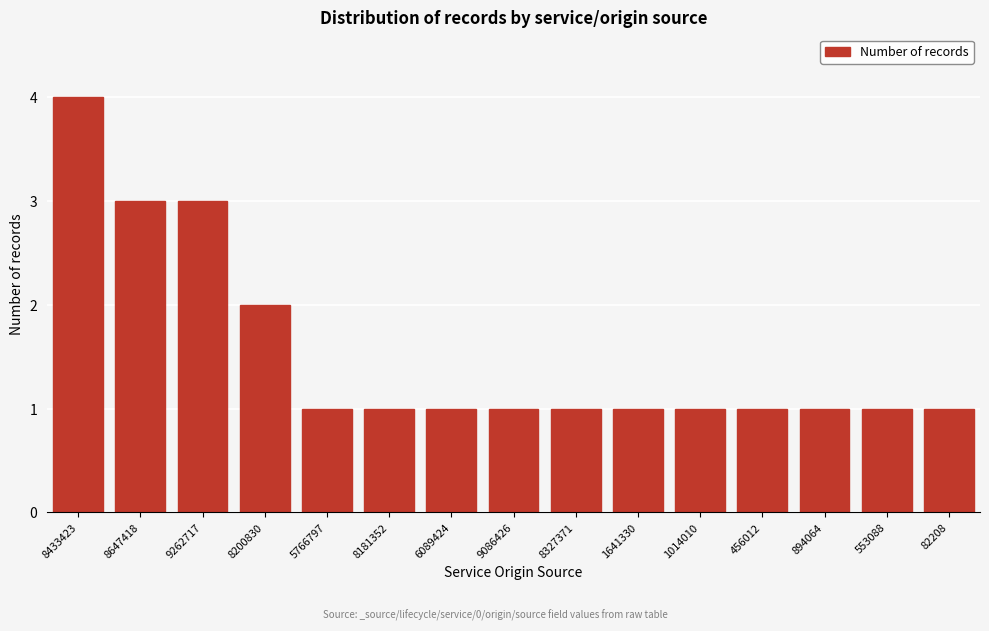

Reading left to right, list all the values displayed in this chart.

8433423=4	8647418=3	9262717=3	8200830=2	5766797=1	8181352=1	6089424=1	9086426=1	8327371=1	1641330=1	1014010=1	456012=1	894064=1	553088=1	82208=1